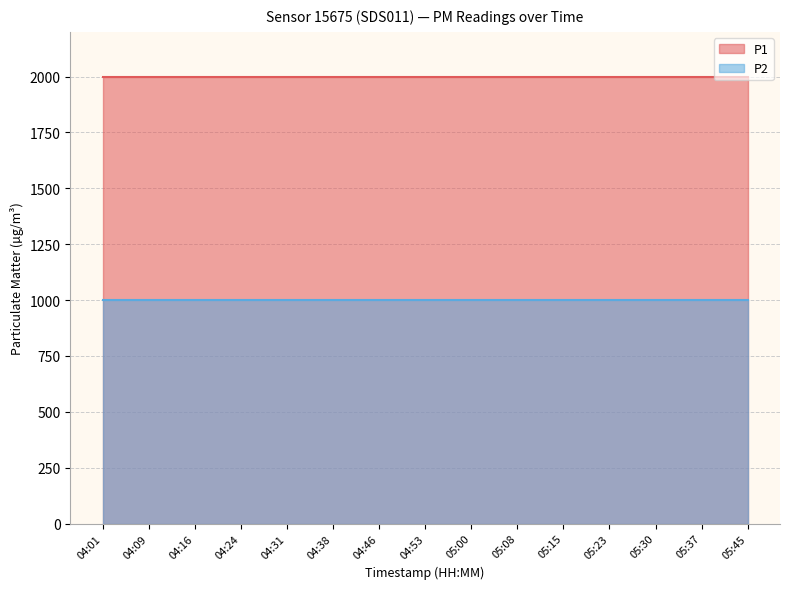

What is the total value across all series at 04:16?

2999.8